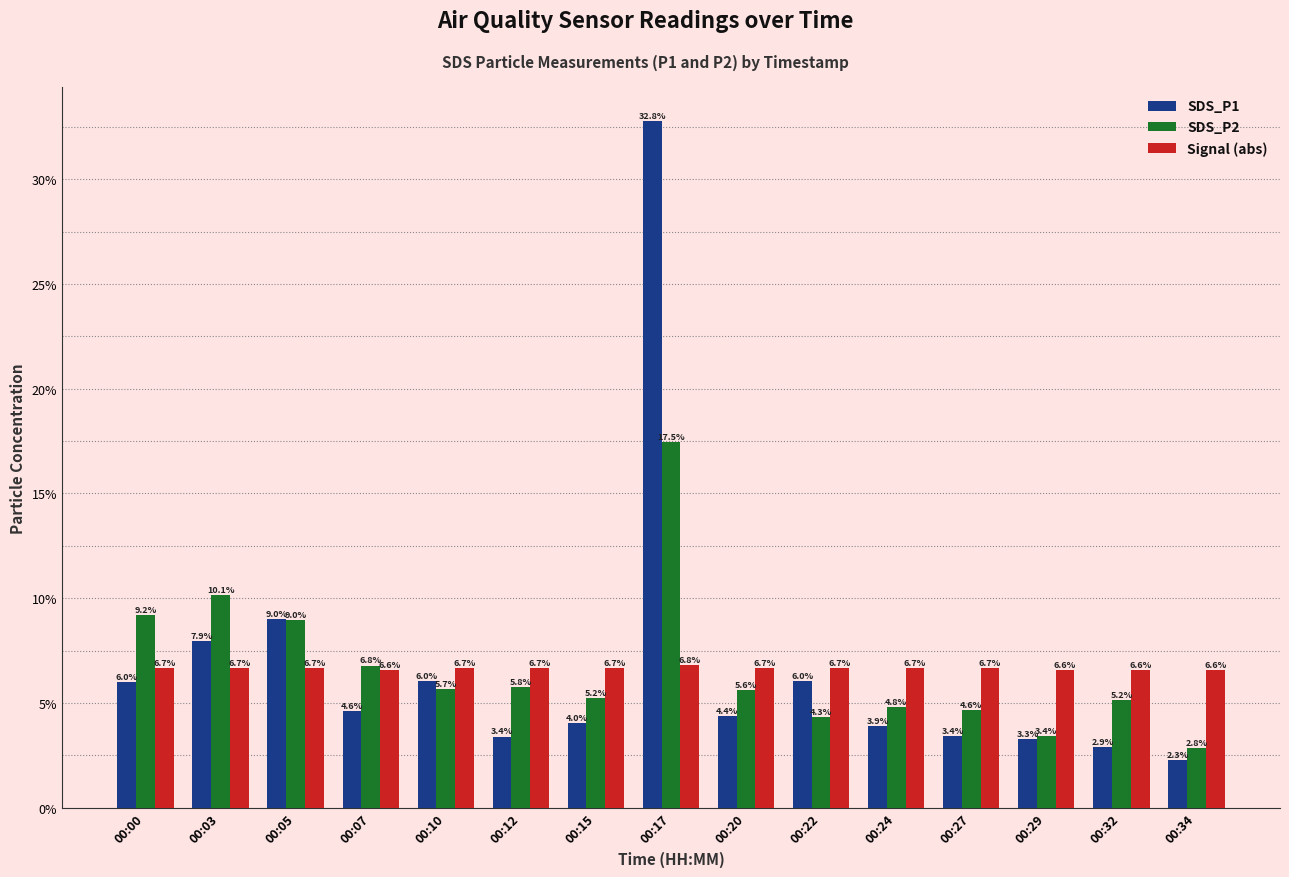

What is the difference between the second highest and minimum values in the SDS_P1 series?

6.7